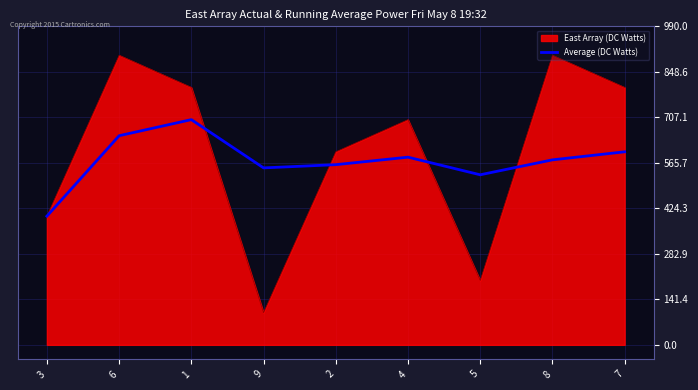

Rank the series at 6 from highest to lowest value.

East Array (DC Watts), Average (DC Watts)